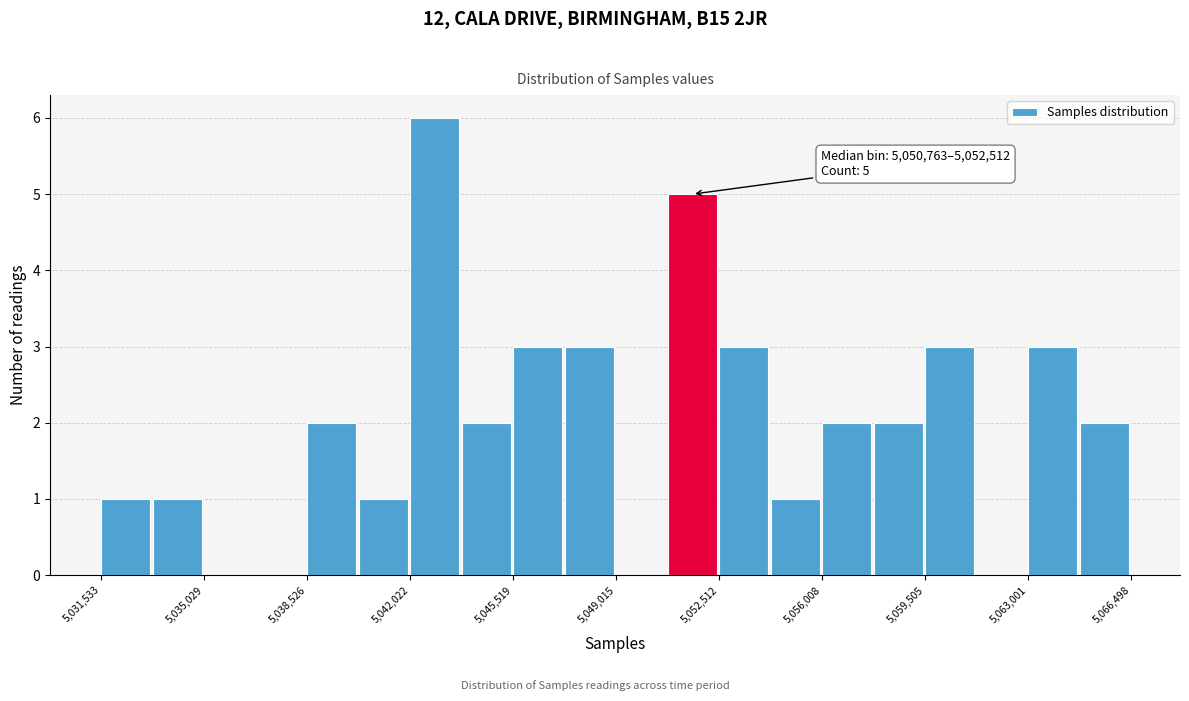

Read against the x-axis, roughly where is the centre of the tallest bar?

5043000